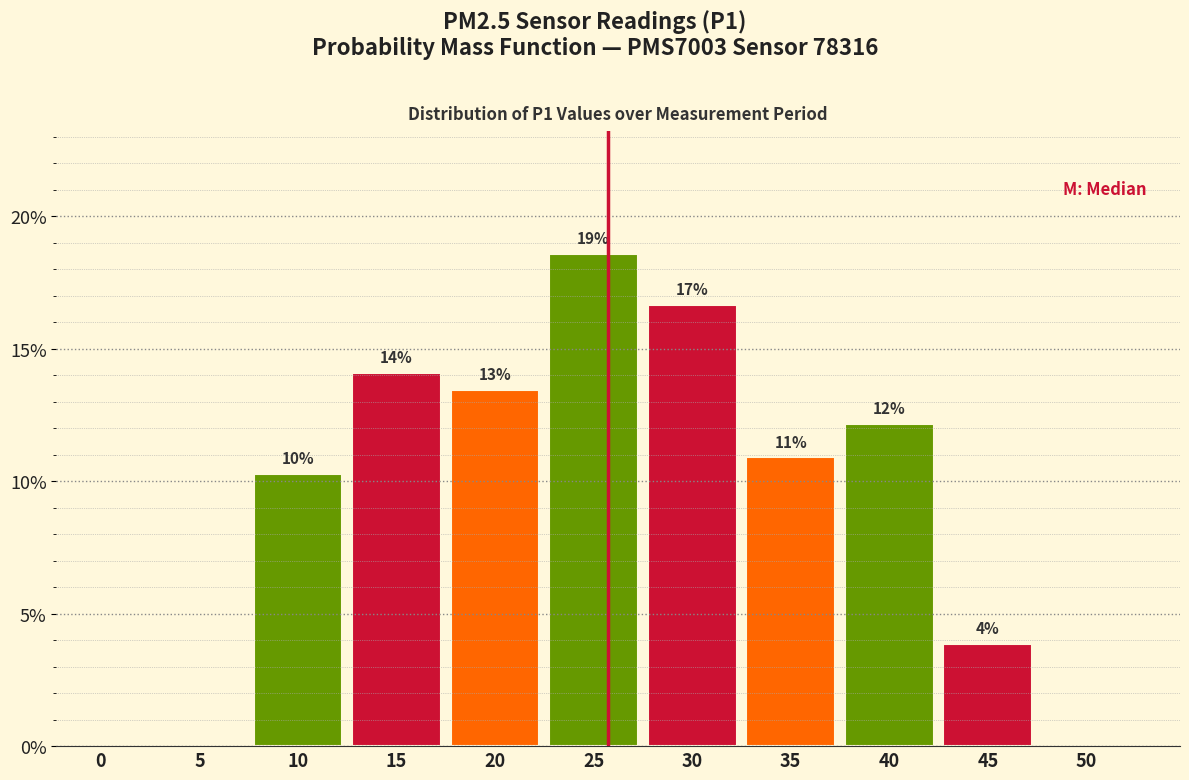

Are the bars horizontal?

No